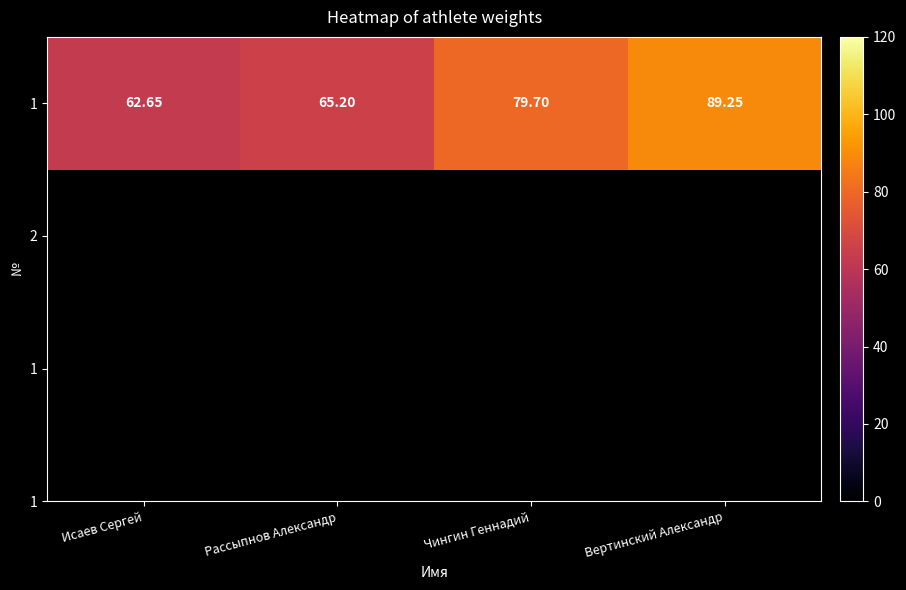

Reading left to right, transcribe all the data shown in this chart.

Исаев Сергей=62.6	Рассыпнов Александр=65.2	Чингин Геннадий=79.7	Вертинский Александр=89.2